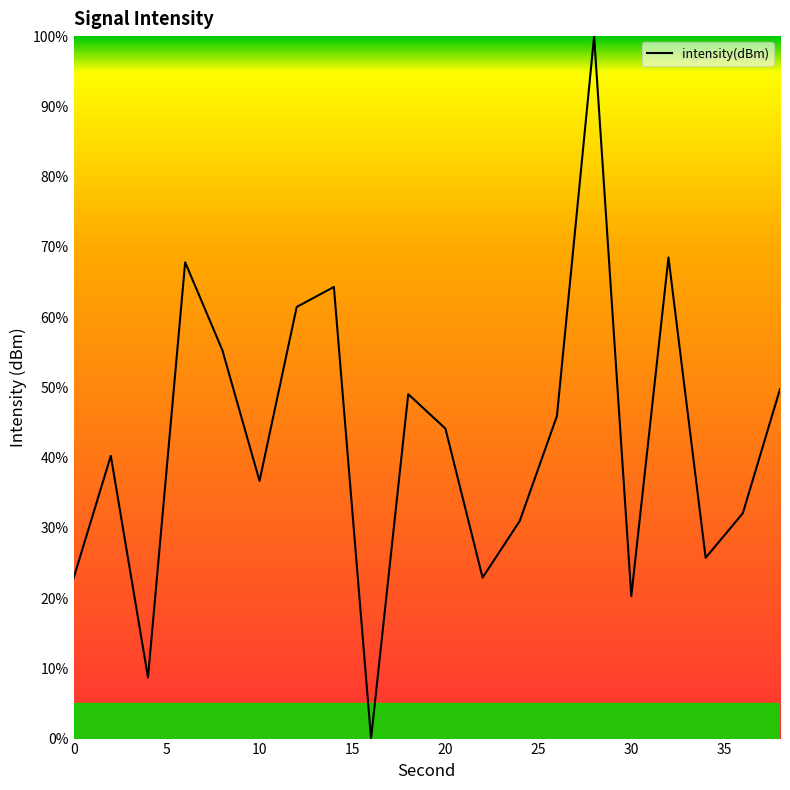

What is the difference between the maximum and minimum values?

100.0